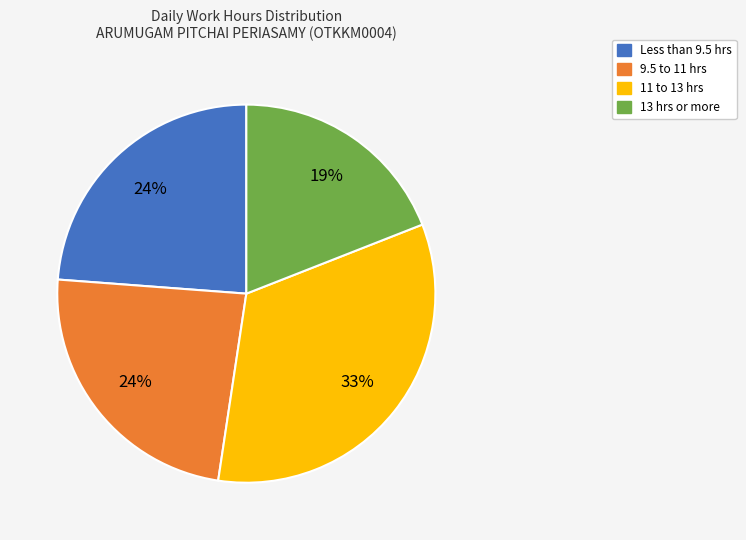

True or false: Less than 9.5 hrs accounts for 24% of the total.

True